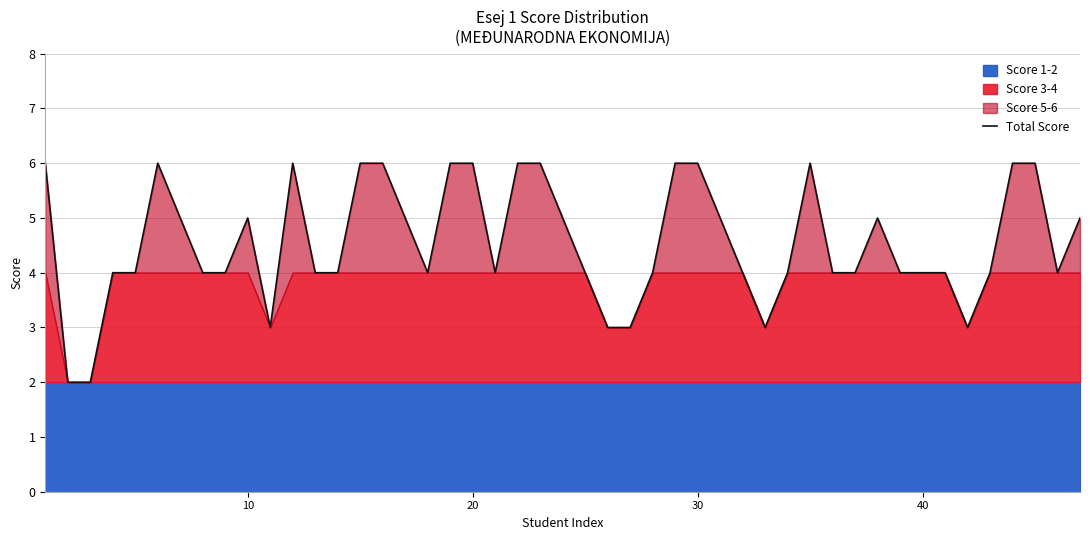

What is the minimum value for Score 2?

2